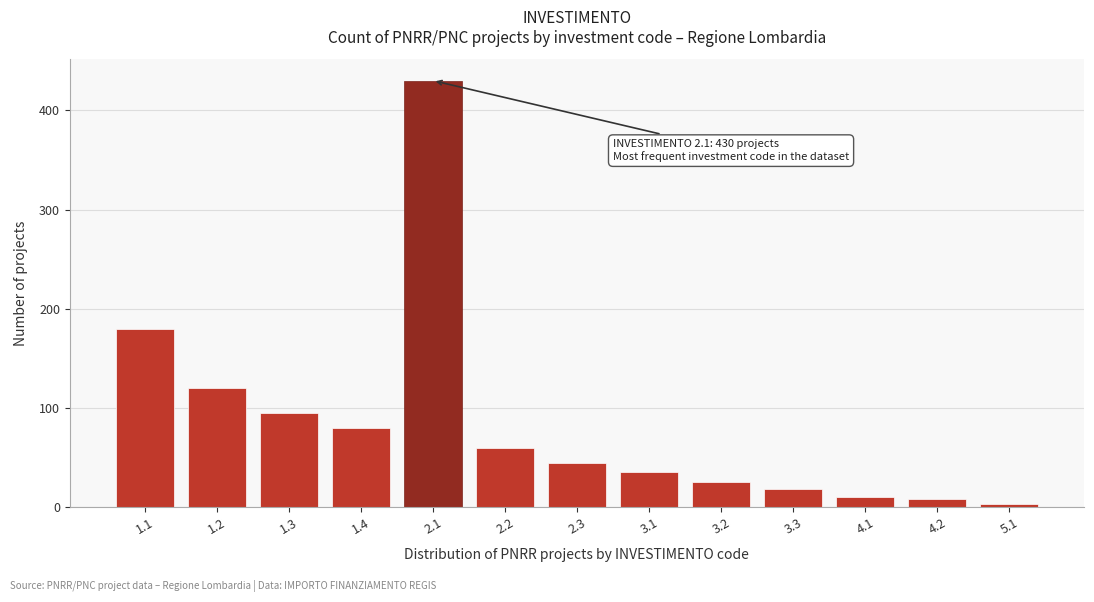

Reading right to left, extract all data points from this chart.

5.1=3	4.2=8	4.1=10	3.3=18	3.2=25	3.1=35	2.3=45	2.2=60	2.1=430	1.4=80	1.3=95	1.2=120	1.1=180